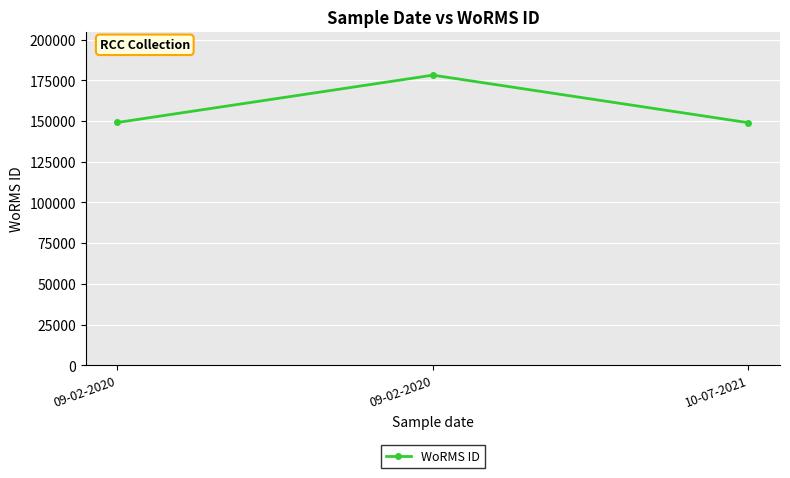

How many data points are less than 149126?

1